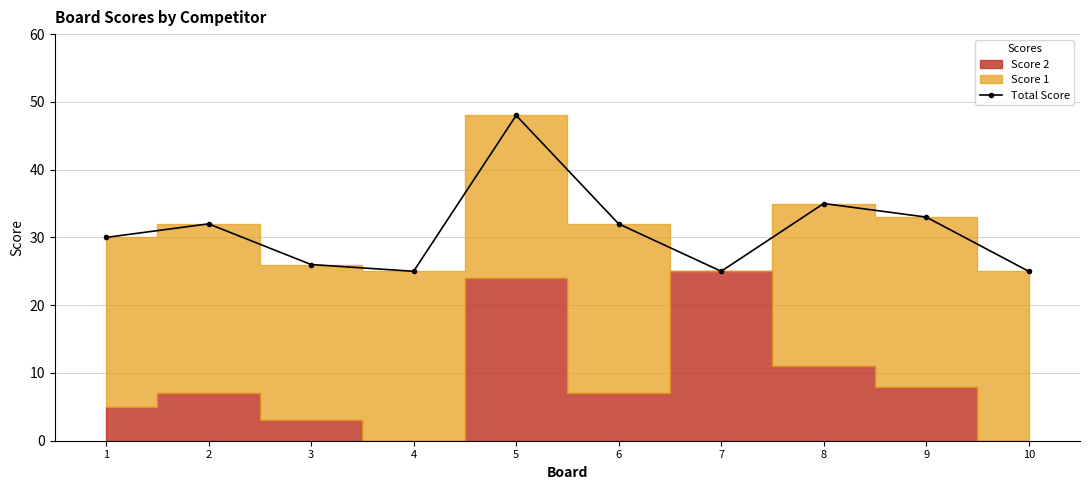

What is the sum of all values?

311